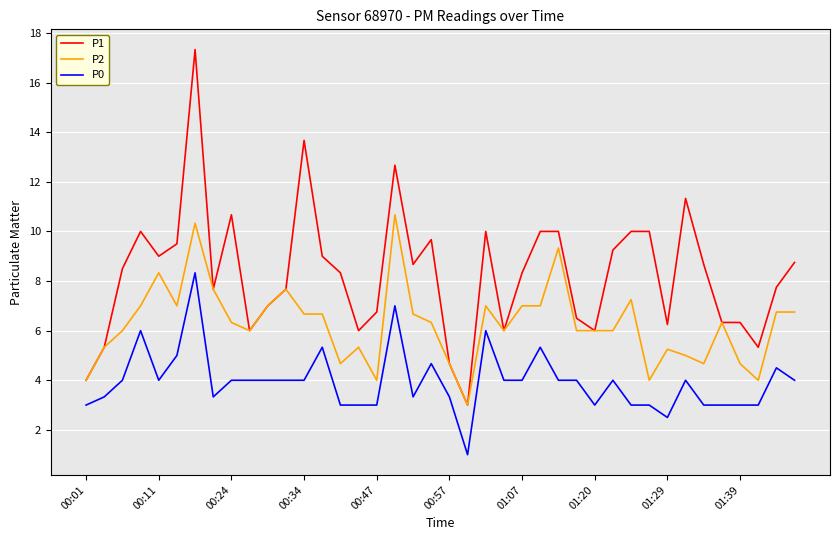

Which series has the largest range (max minus min)?

P1